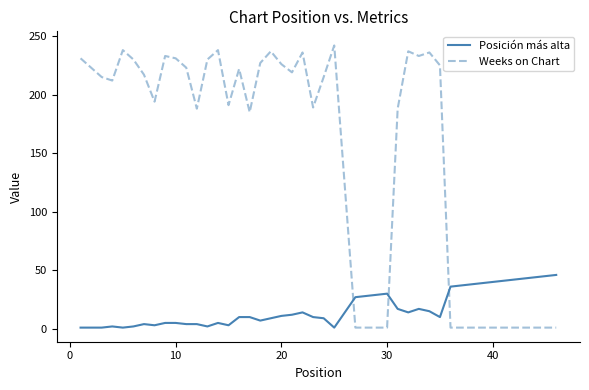

True or false: Posición más alta and Weeks on Chart cross at least once.

True